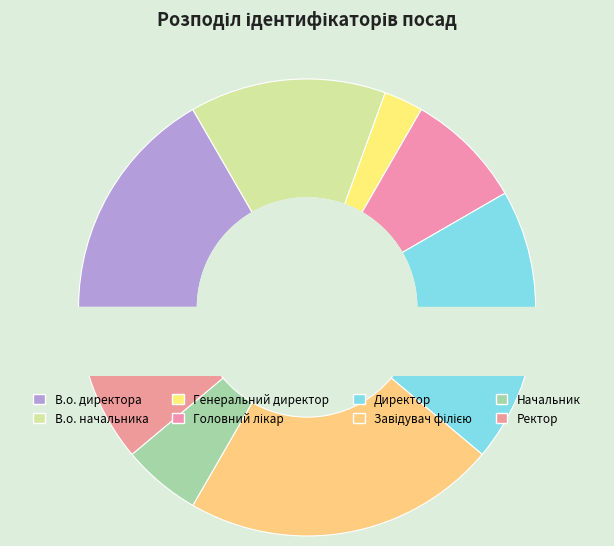

Between Начальник and Головний лікар, which is larger?

Головний лікар